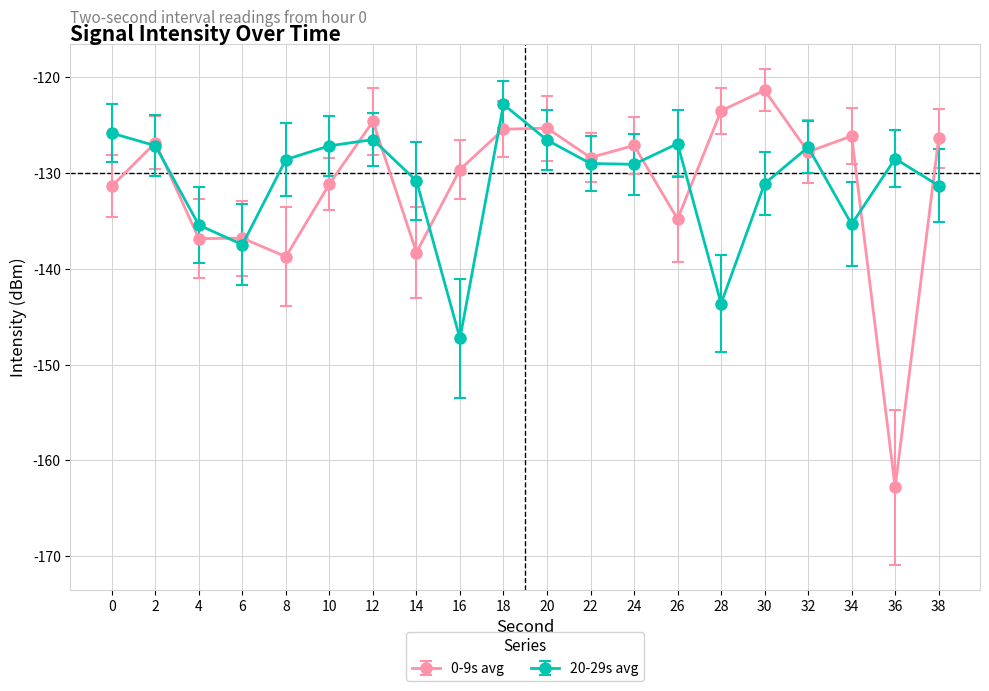

How many distinct data groups are displayed?

2